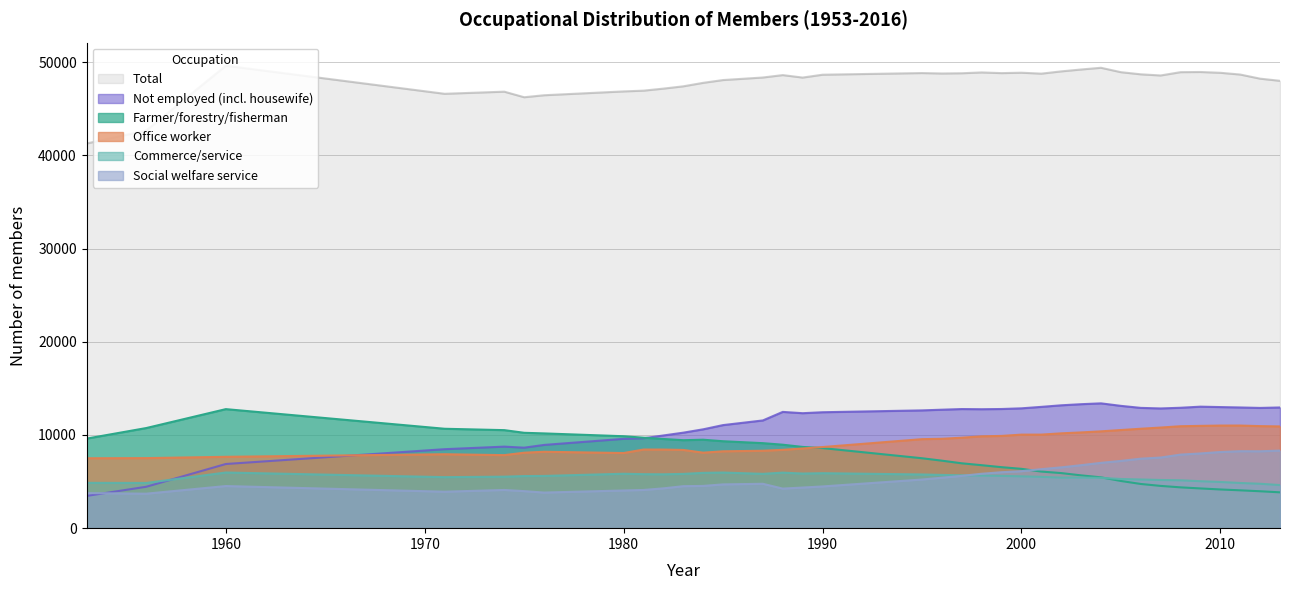

What is the sum of all Not employed (incl. housewife) values?

405469